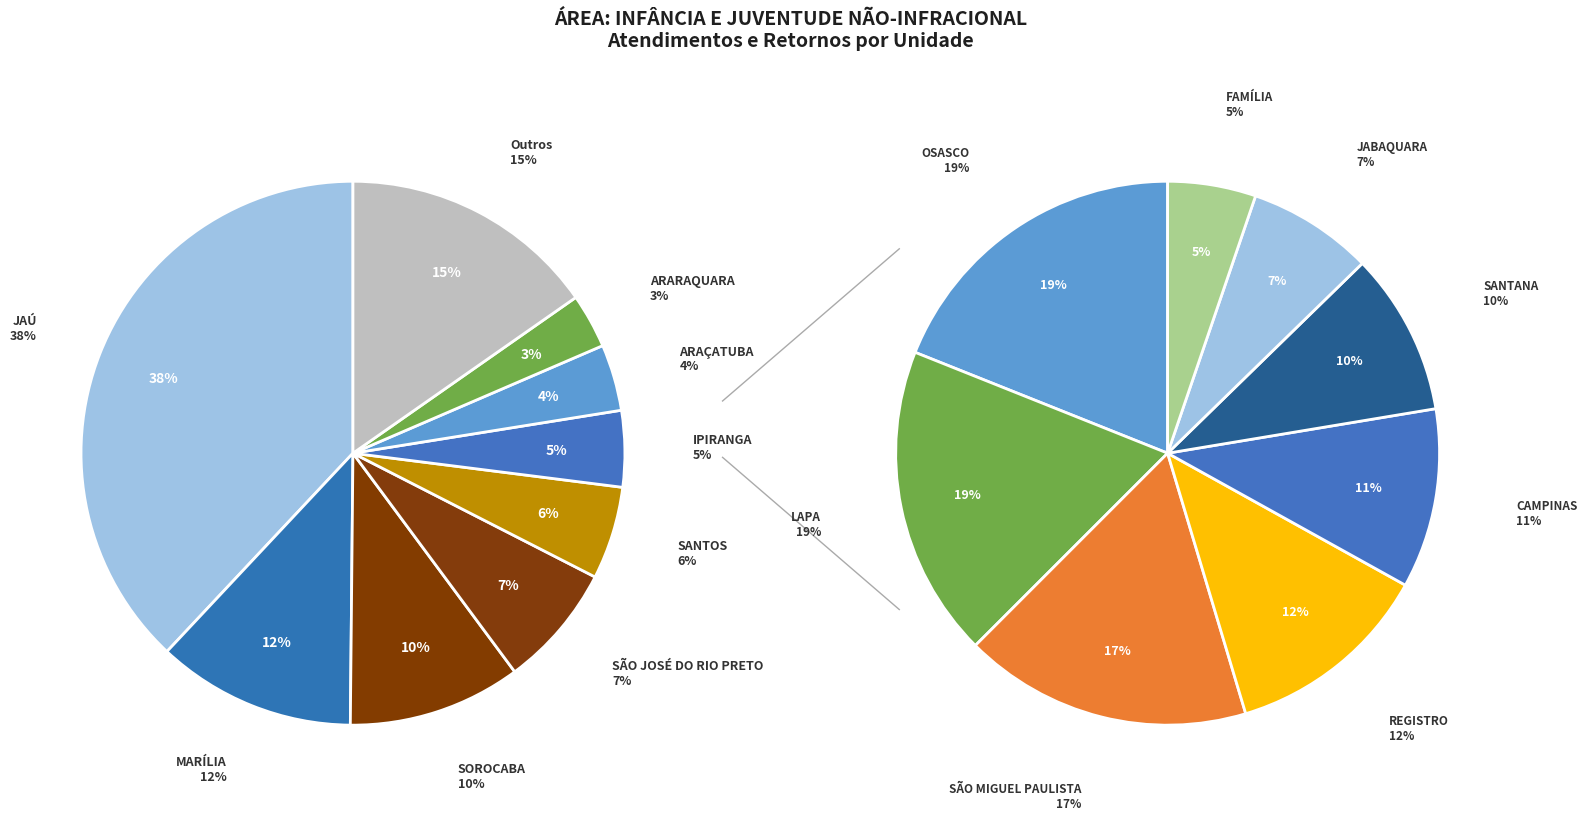

To the nearest percent, what portion does SOROCABA represent?

10%